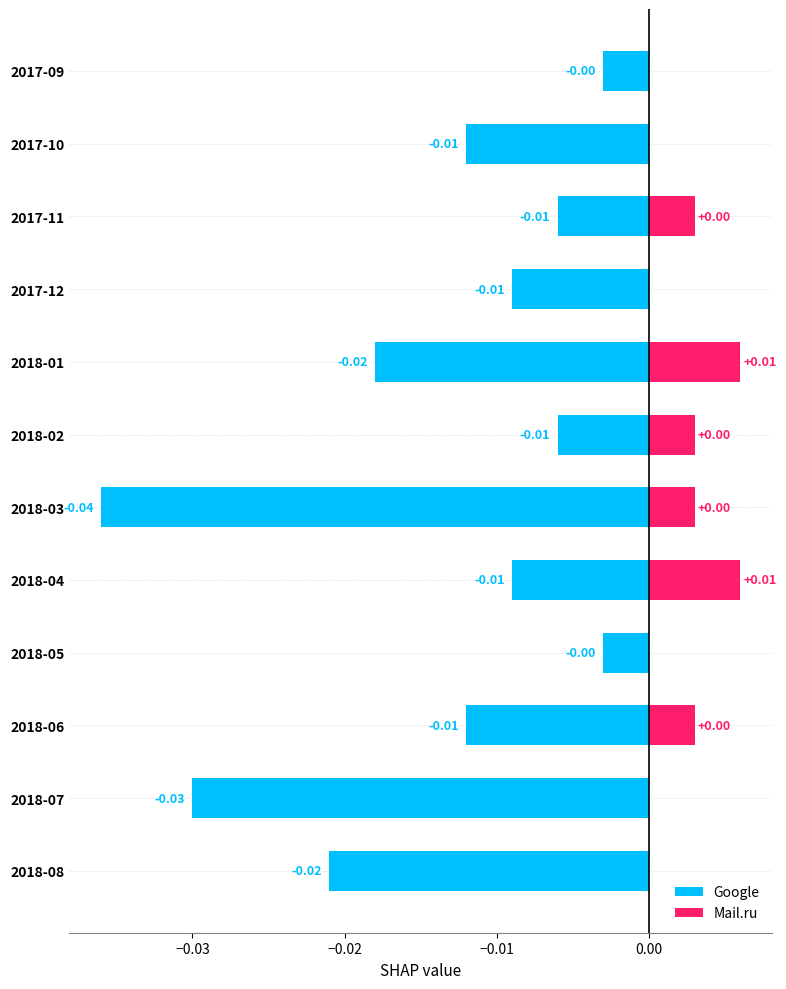

At how many categories does at least one series exceed 0?

6